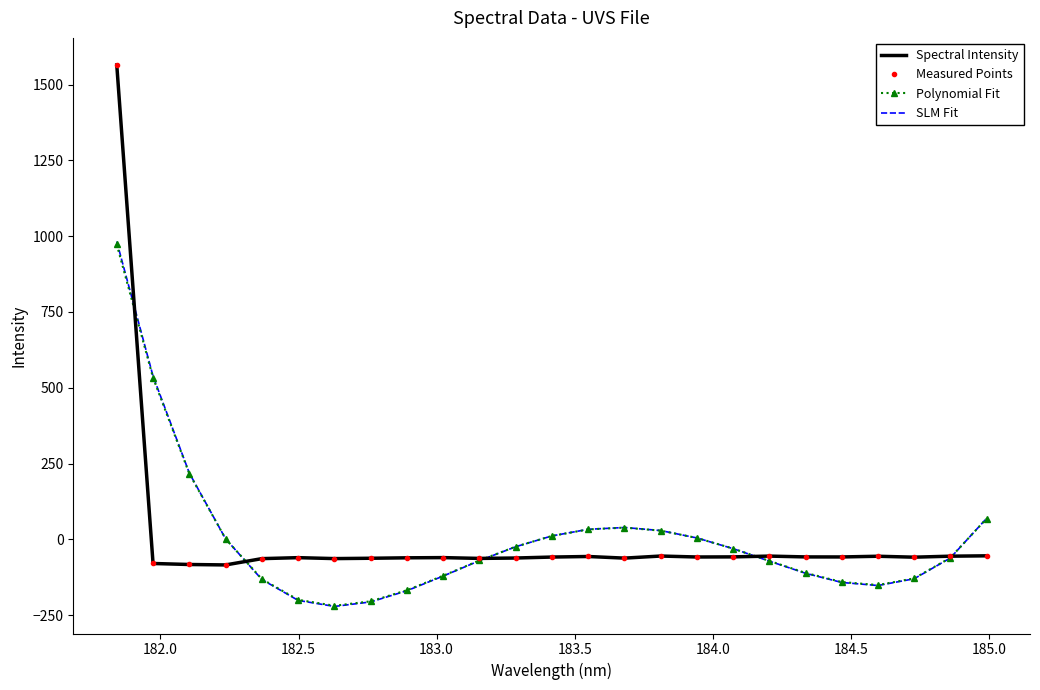

Rank the series by their maximum value, from lowest to highest.

Polynomial Fit, SLM Fit, Spectral Intensity, Measured Points